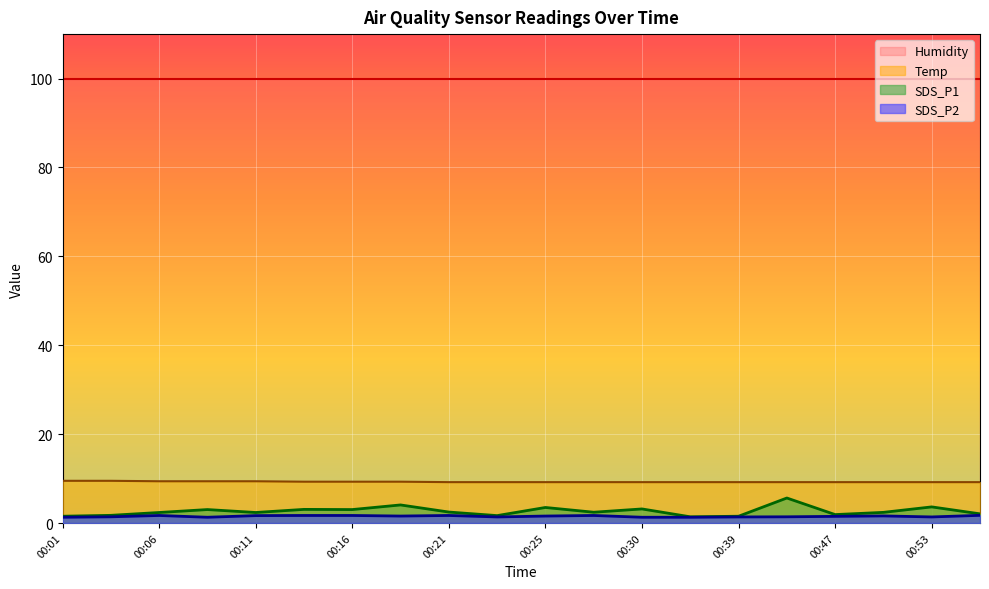

At which label does SDS_P1 reach its minimum?

00:36